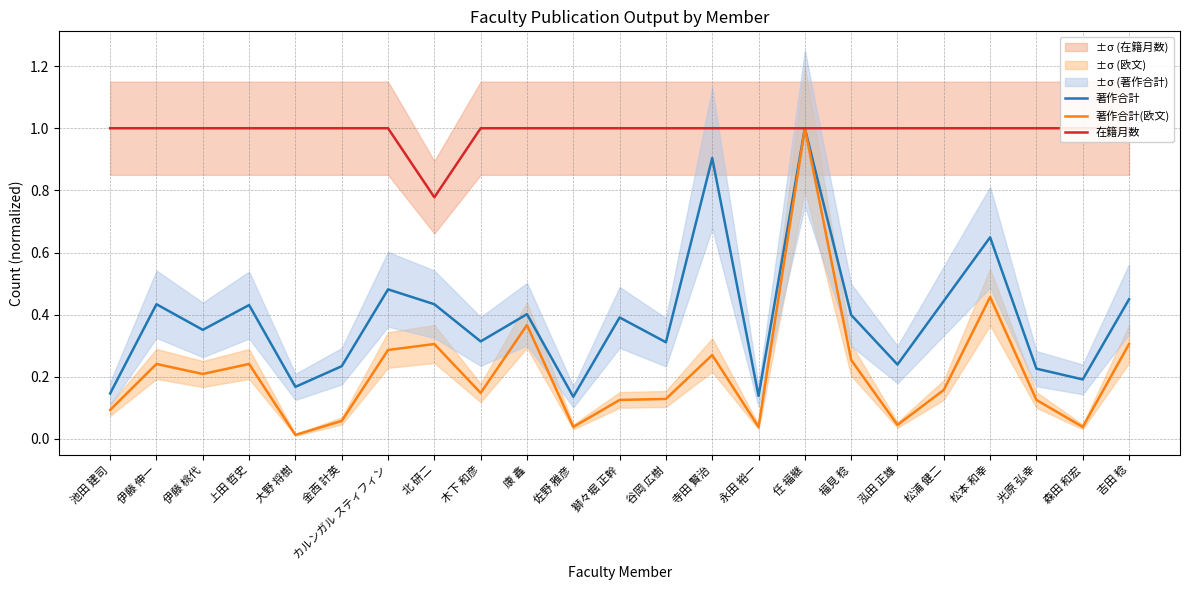

What is the label of the 20th point from the left?

松本 和幸